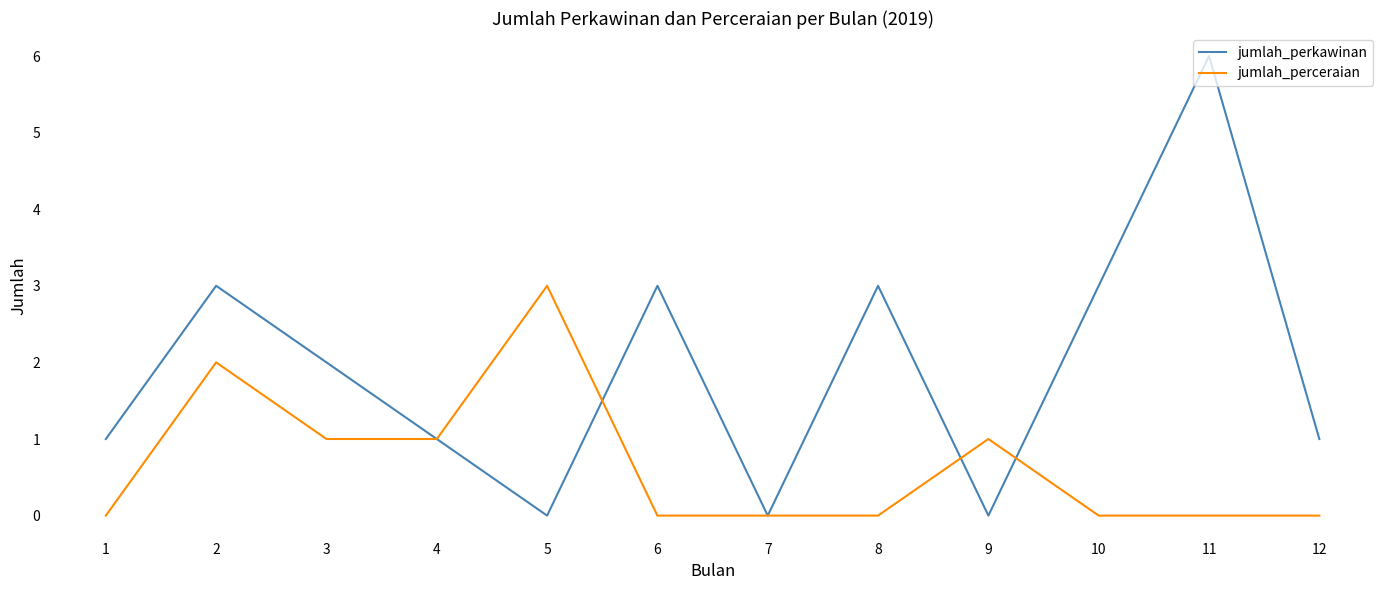

What is the difference between the jumlah_perkawinan values at 7 and 1?

1